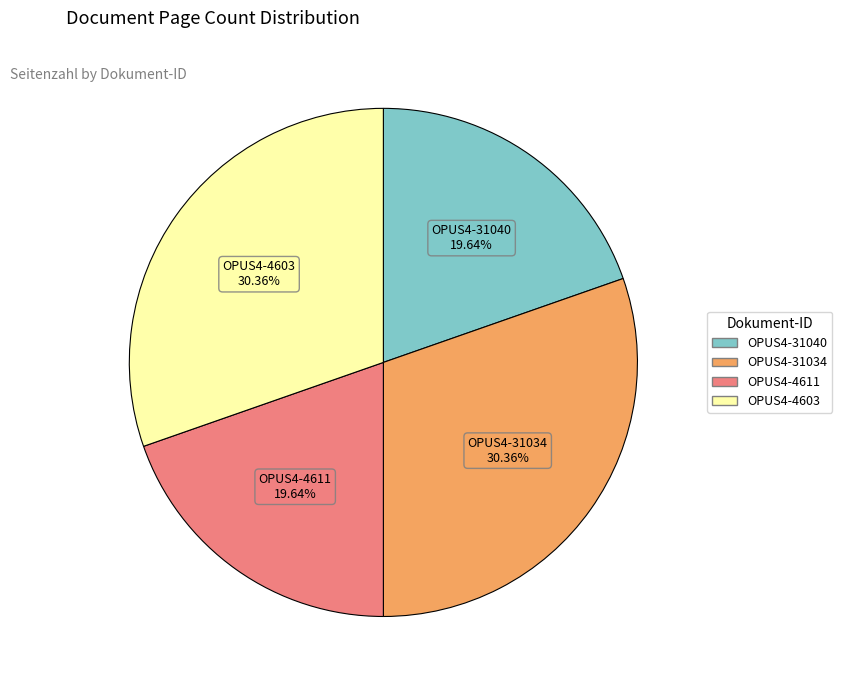

Does any single category account for the majority?

No